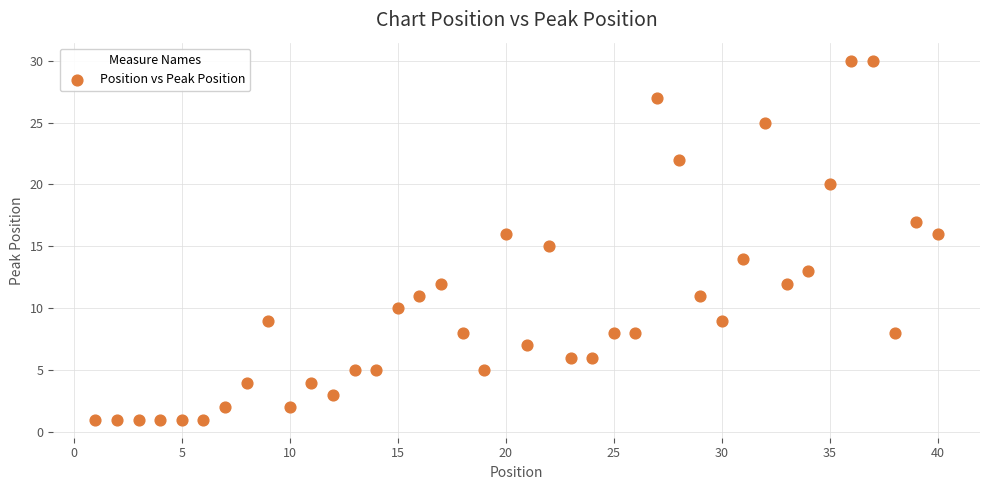

What is the range of Y values (max minus min)?

29